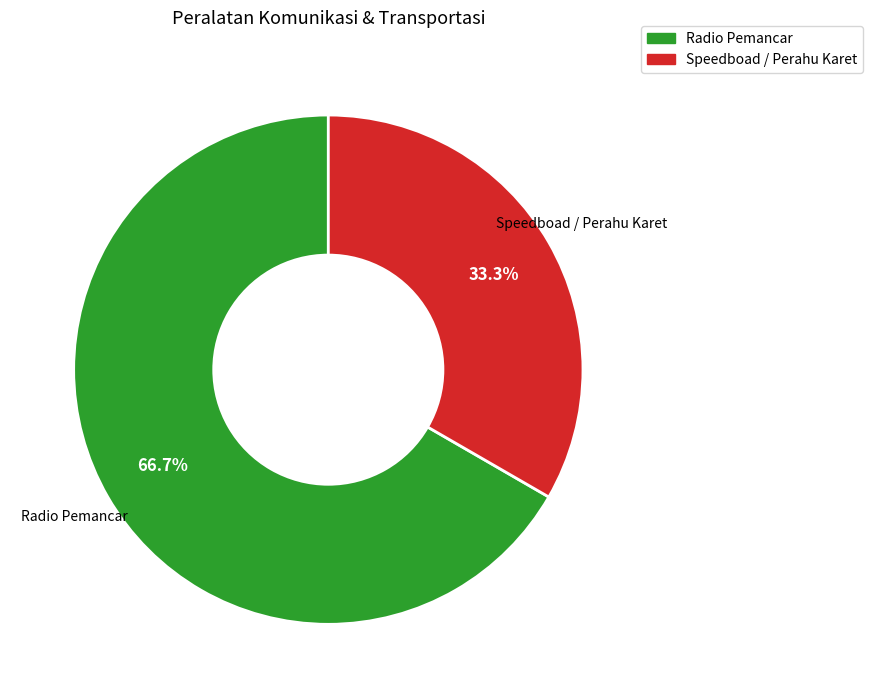

True or false: Speedboad / Perahu Karet accounts for 23% of the total.

False